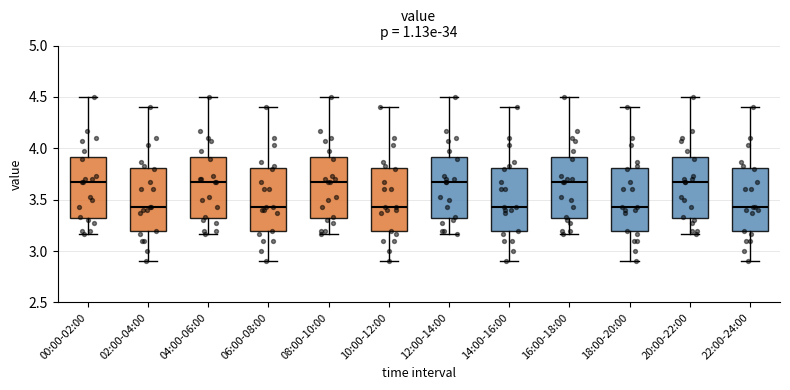

Reading left to right, transcribe this box plot: for each box, give where its median line is, the range the box spans, and where its two whiskers end, as read against the y-axis. The values are not printed on the chart, so give them approximately, as read against the axis.

00:00-02:00: median 3.65, box 3.30 to 3.90, whiskers 3.15 to 4.50
02:00-04:00: median 3.45, box 3.20 to 3.80, whiskers 2.90 to 4.40
04:00-06:00: median 3.65, box 3.30 to 3.90, whiskers 3.15 to 4.50
06:00-08:00: median 3.45, box 3.20 to 3.80, whiskers 2.90 to 4.40
08:00-10:00: median 3.65, box 3.30 to 3.90, whiskers 3.15 to 4.50
10:00-12:00: median 3.45, box 3.20 to 3.80, whiskers 2.90 to 4.40
12:00-14:00: median 3.65, box 3.30 to 3.90, whiskers 3.15 to 4.50
14:00-16:00: median 3.45, box 3.20 to 3.80, whiskers 2.90 to 4.40
16:00-18:00: median 3.65, box 3.30 to 3.90, whiskers 3.15 to 4.50
18:00-20:00: median 3.45, box 3.20 to 3.80, whiskers 2.90 to 4.40
20:00-22:00: median 3.65, box 3.30 to 3.90, whiskers 3.15 to 4.50
22:00-24:00: median 3.45, box 3.20 to 3.80, whiskers 2.90 to 4.40